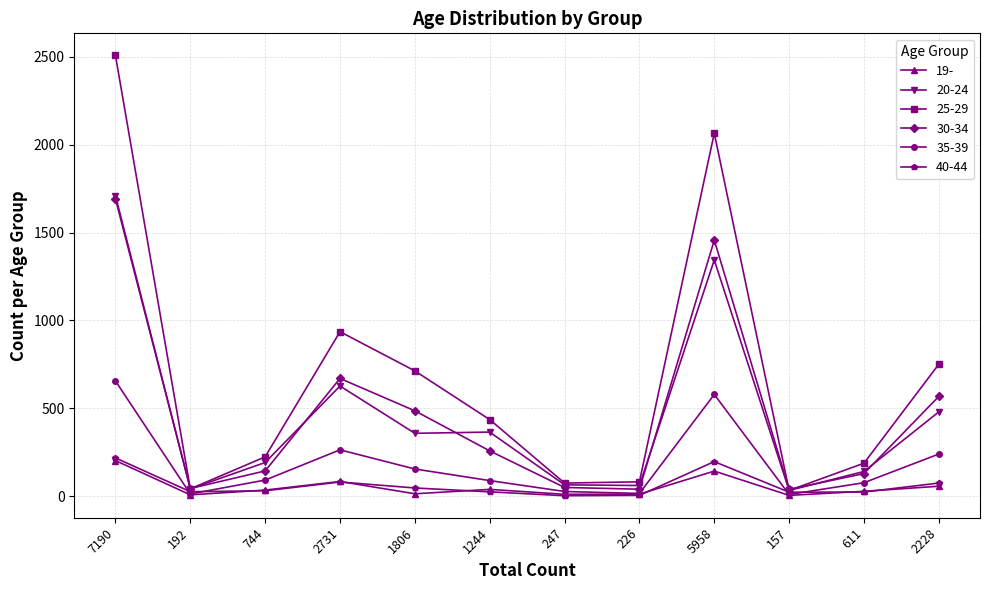

Which series has the widest spread of values?

25-29